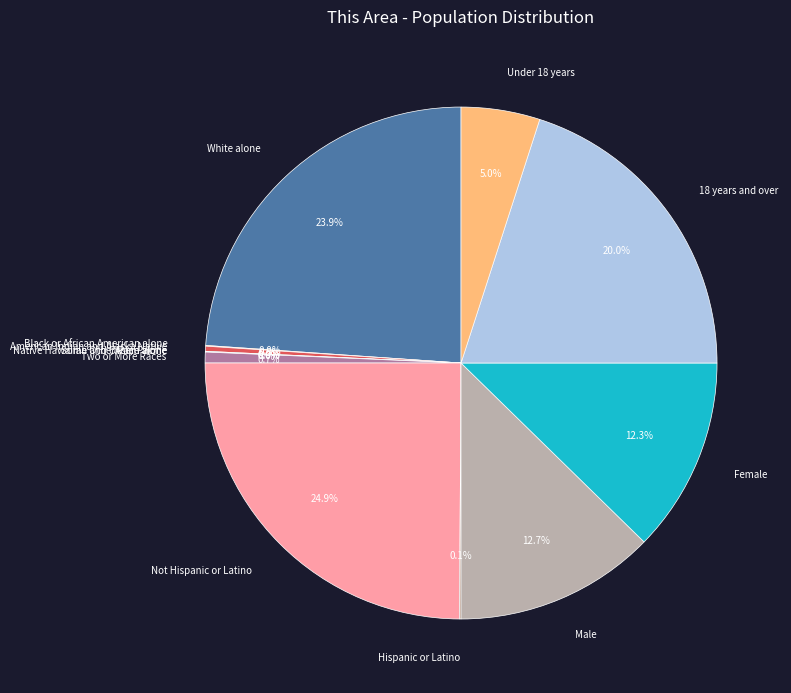

What percentage is the 18 years and over slice, to the nearest percent?

20%